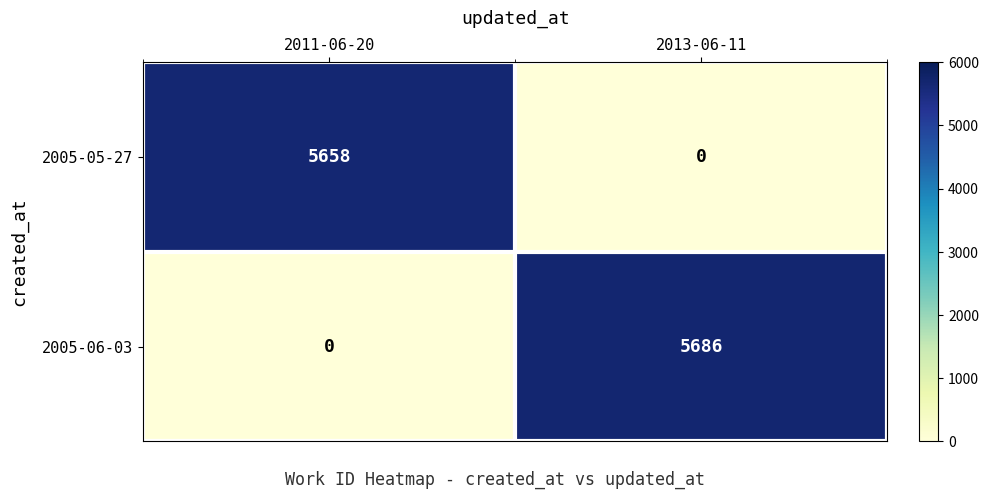

Is it true that 2005-06-03 equals 5686 at 2013-06-11?

True